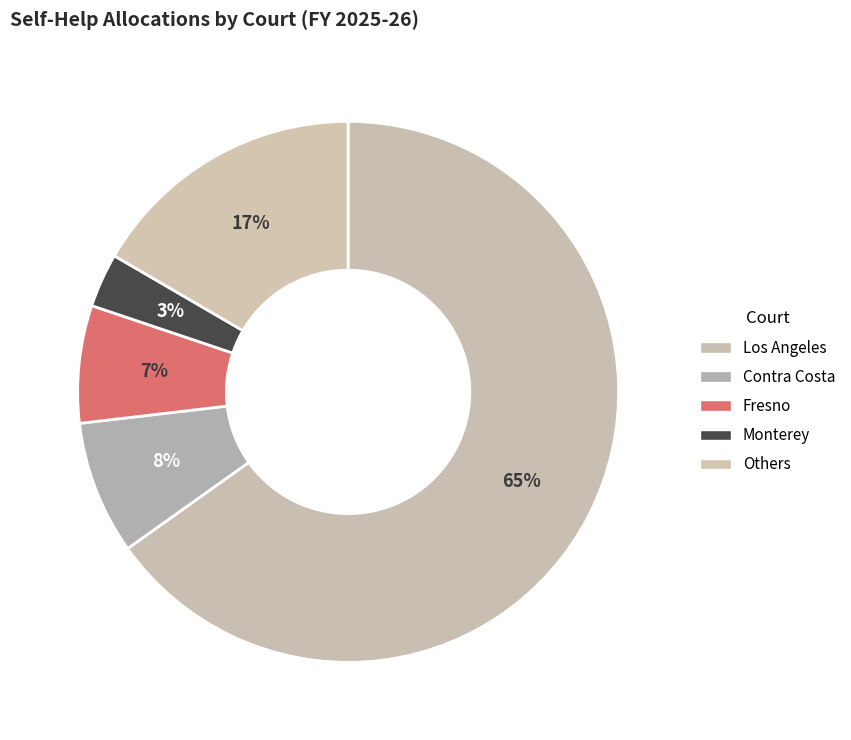

Which slice is the largest?

Los Angeles